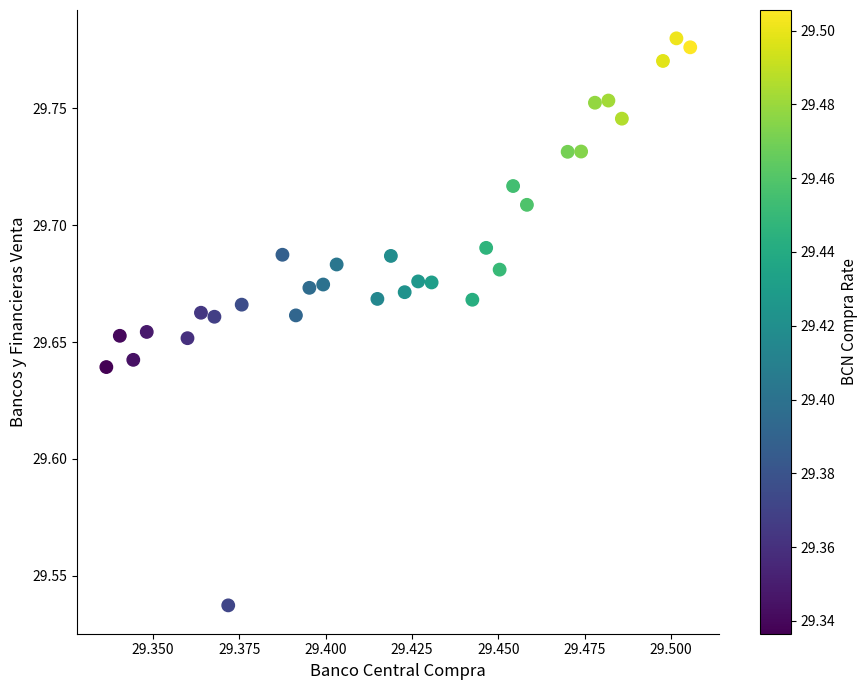

How many data points are displayed?

32